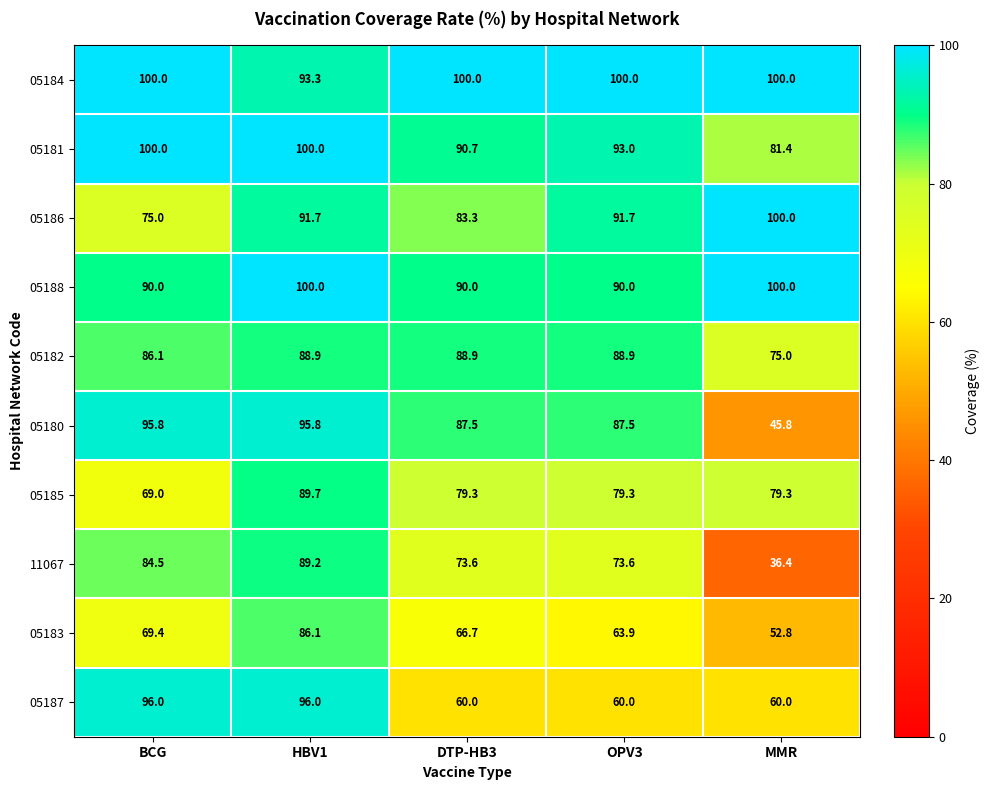

Between DTP-HB3 and OPV3, which series saw the biggest shift?

05186